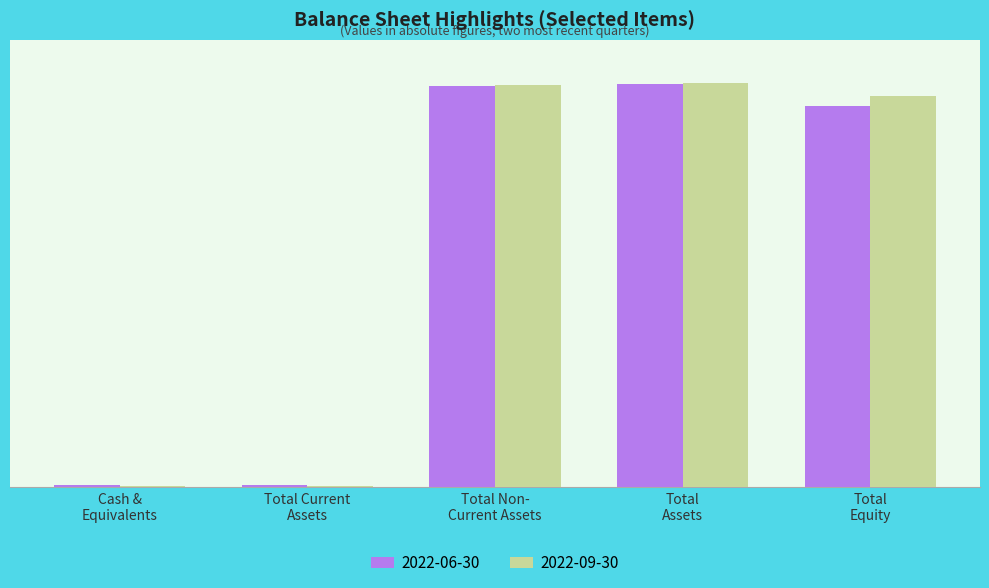

At which category does the chart reach its peak across all series?

Total Assets